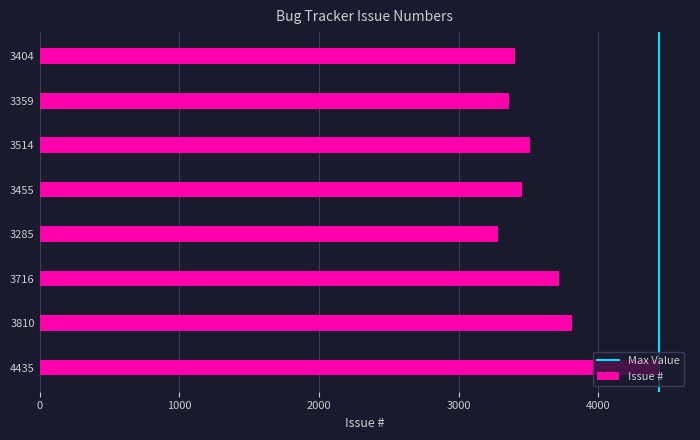

What is the ratio of the value at 3455 to the value at 3514?

1.0